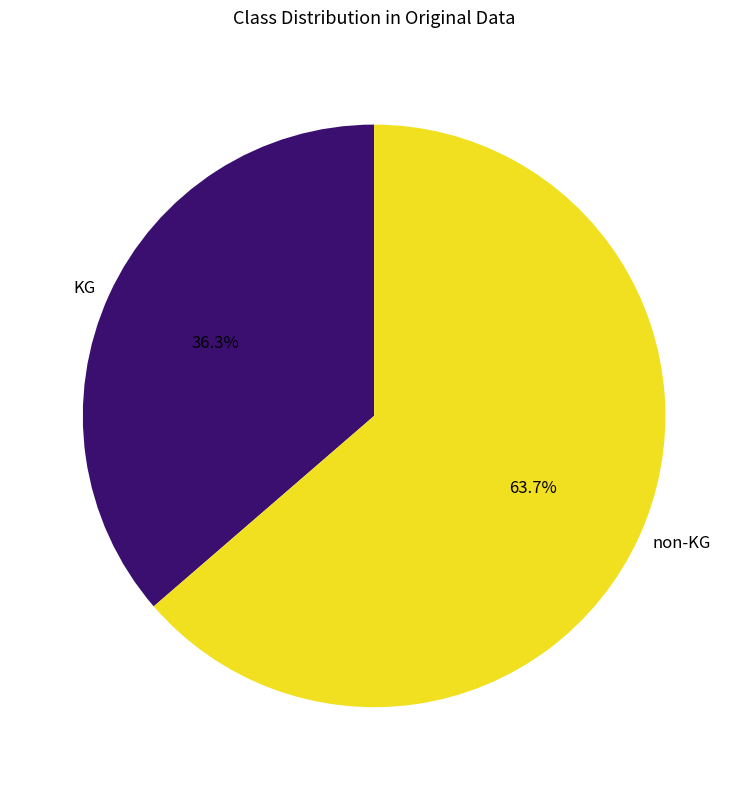

What is the smallest slice in the pie chart?

KG